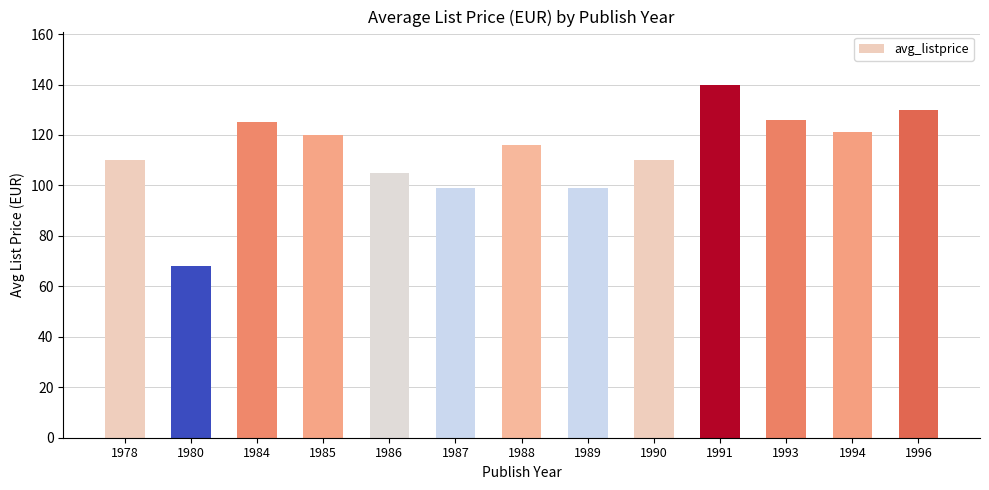

How many distinct data groups are displayed?

1